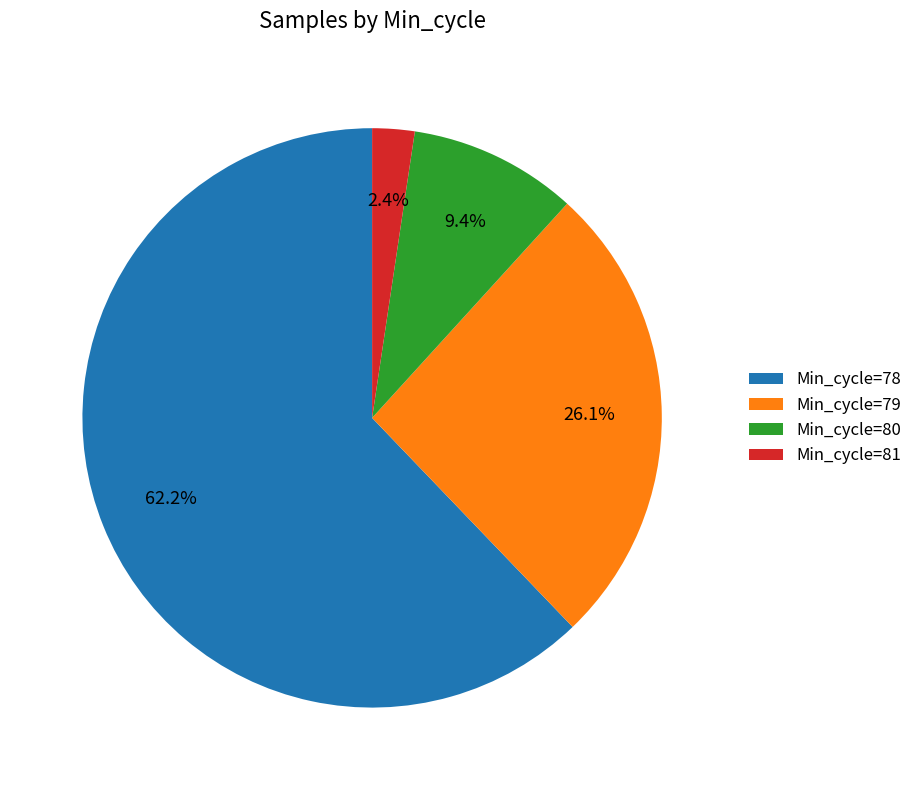

Count the number of slices in the pie.

4